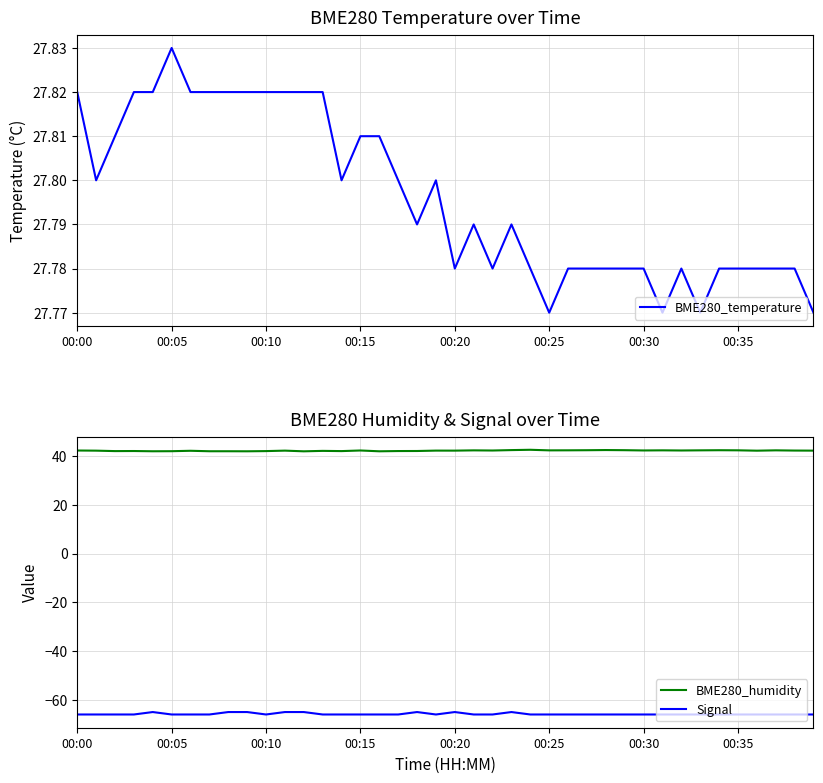

True or false: BME280_humidity and Signal intersect in this chart.

False